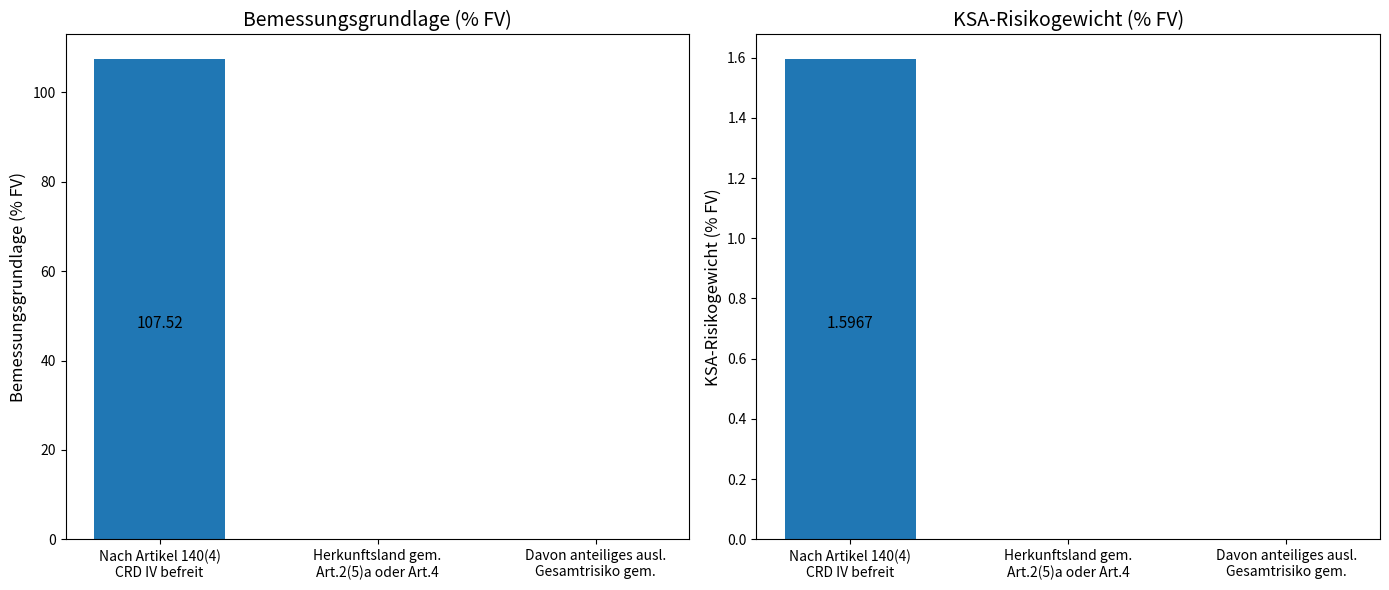

What is the label of the 3rd bar from the right?

Nach Artikel 140(4)
CRD IV befreit